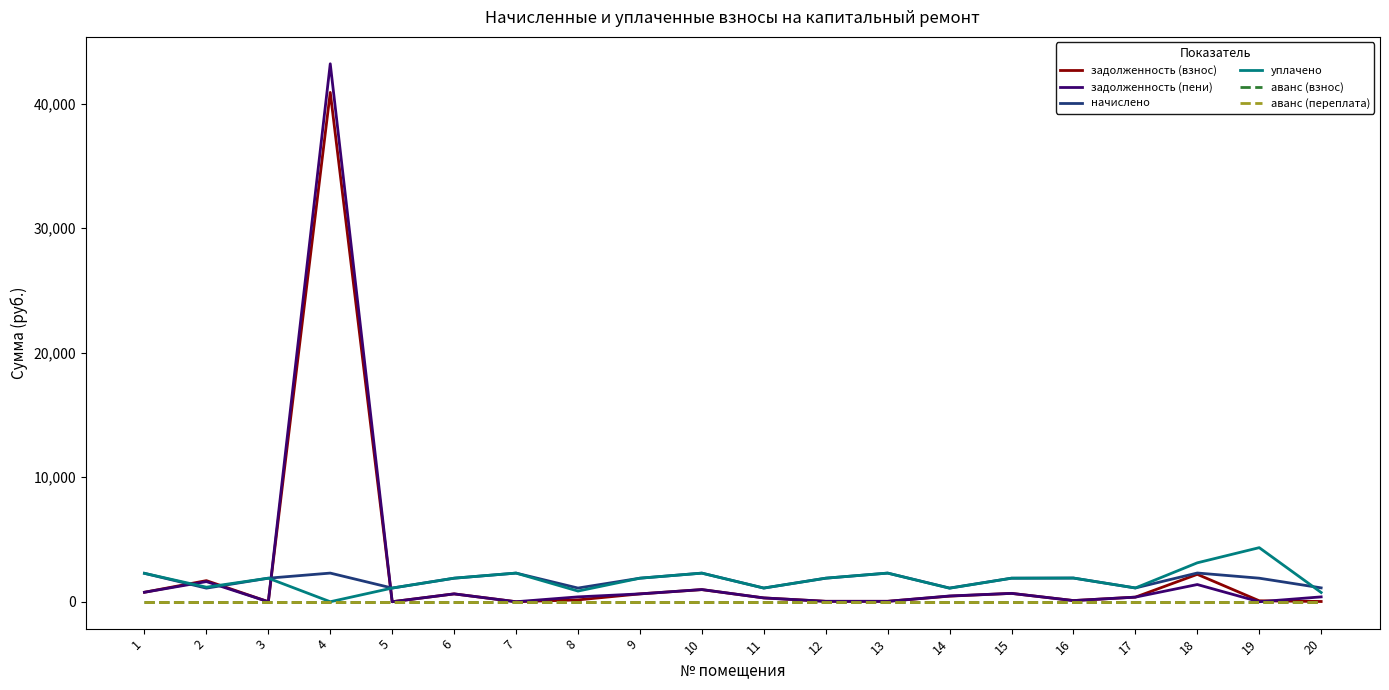

How many lines are shown in the chart?

6